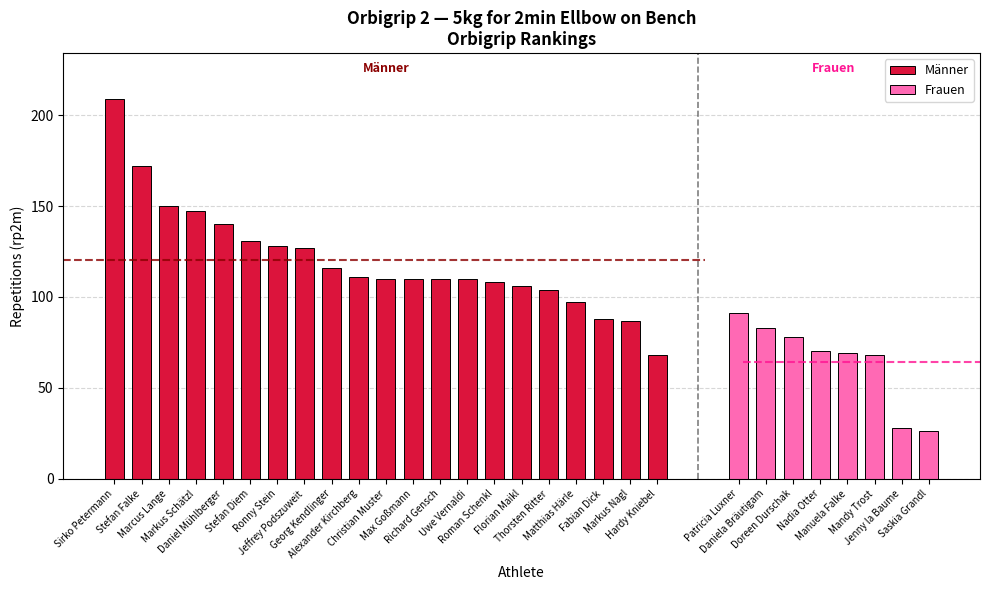

What is the sum of all Männer values?

2529